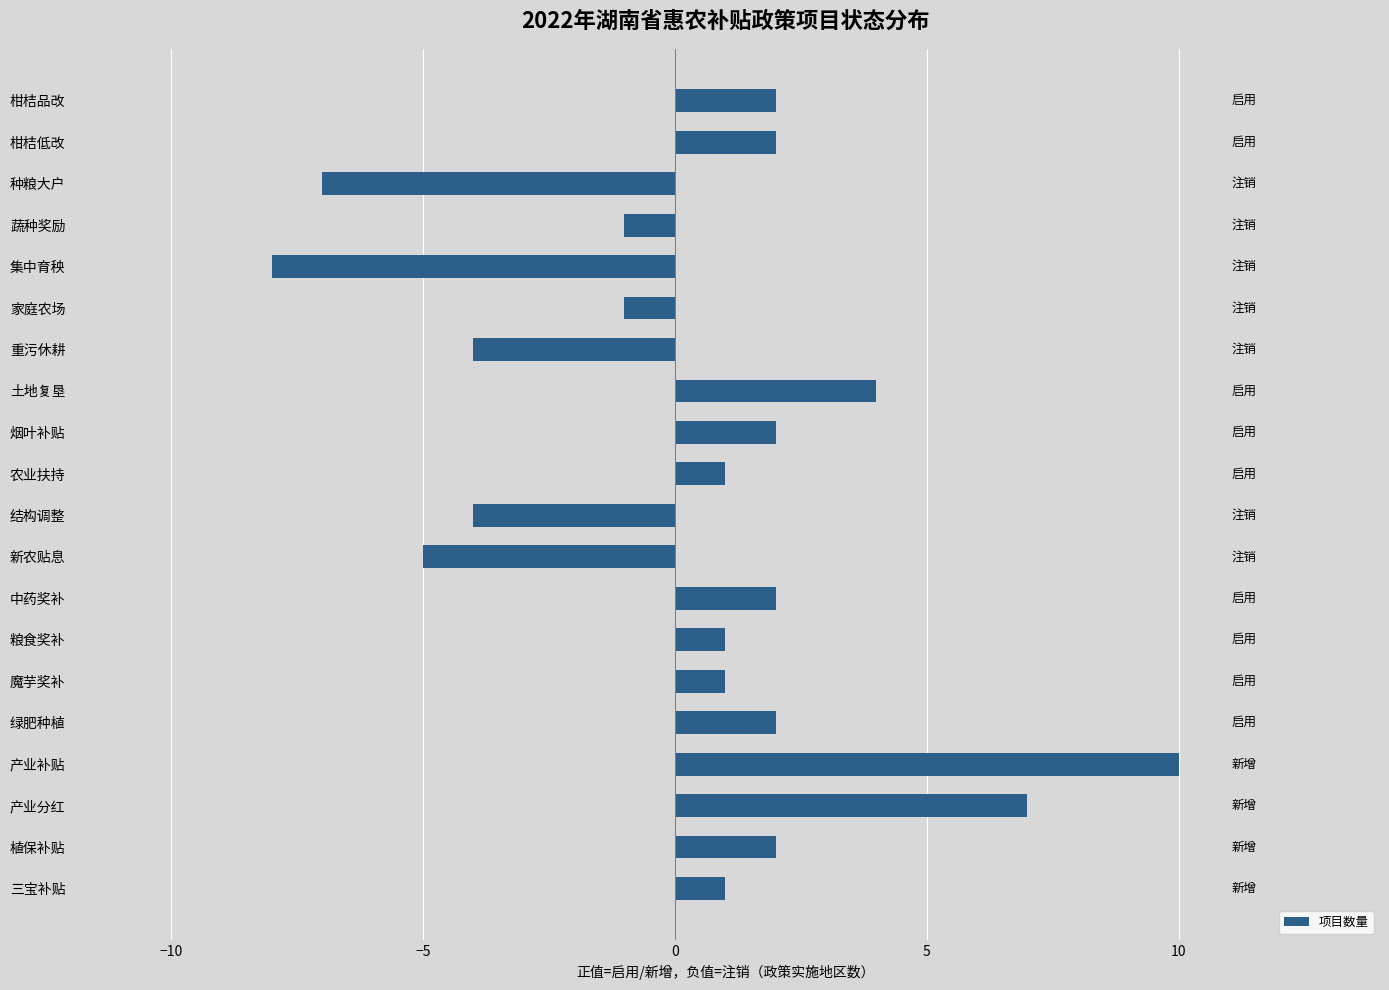

Read the value at 重污休耕, to the nearest 5.

-5